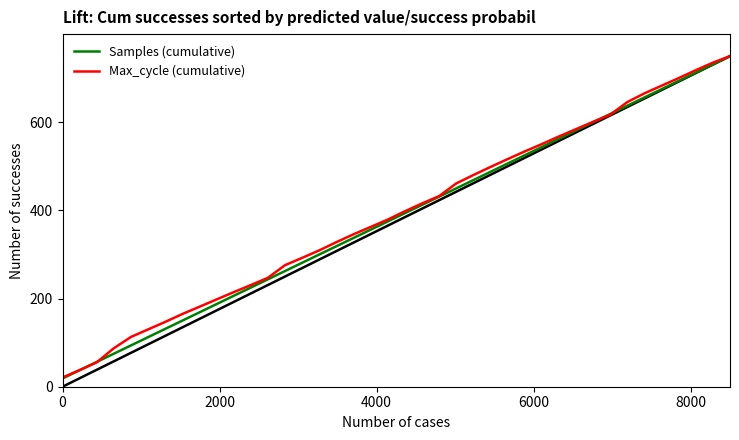

Rank the series by their average value, from lowest to highest.

Samples (cumulative), Max_cycle (cumulative)